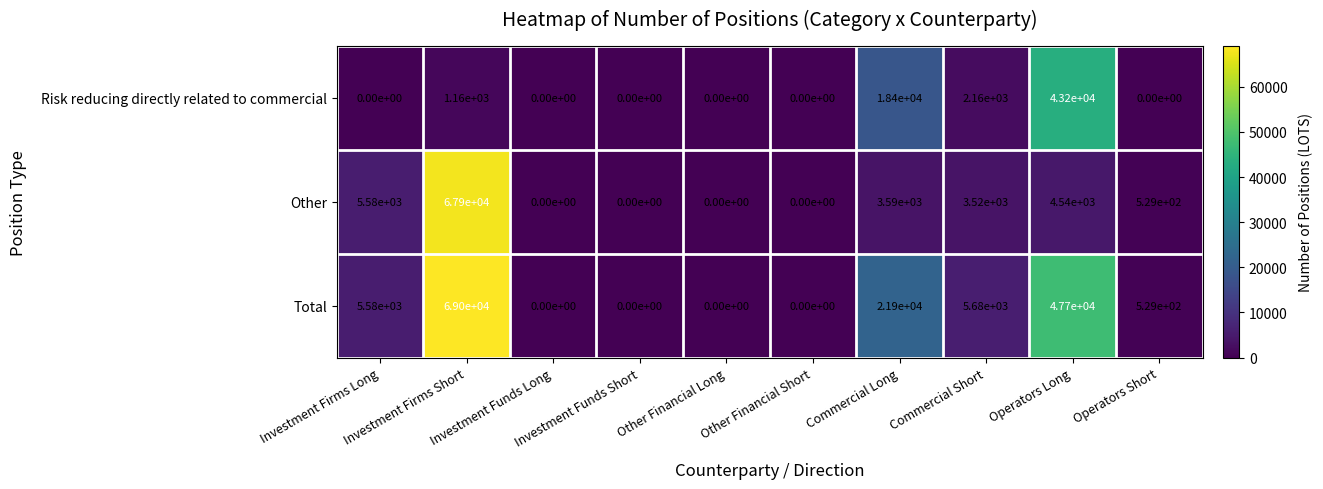

What is the average value of the Risk reducing directly related to commercial series?

6492